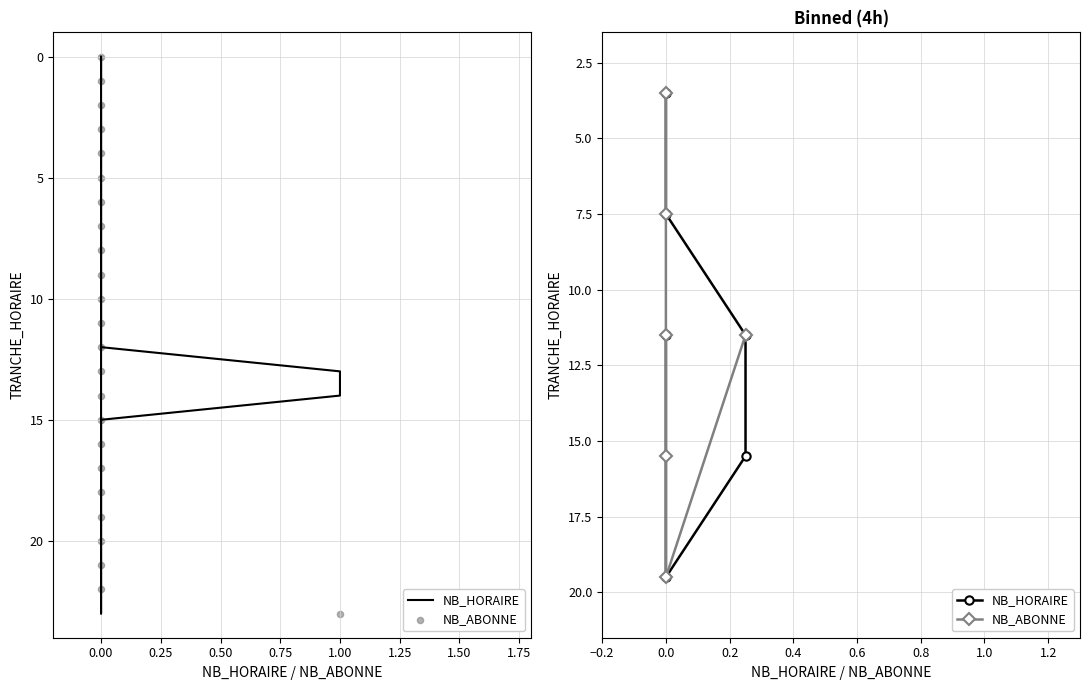

What is the total value across all series at 0.25?

23.0